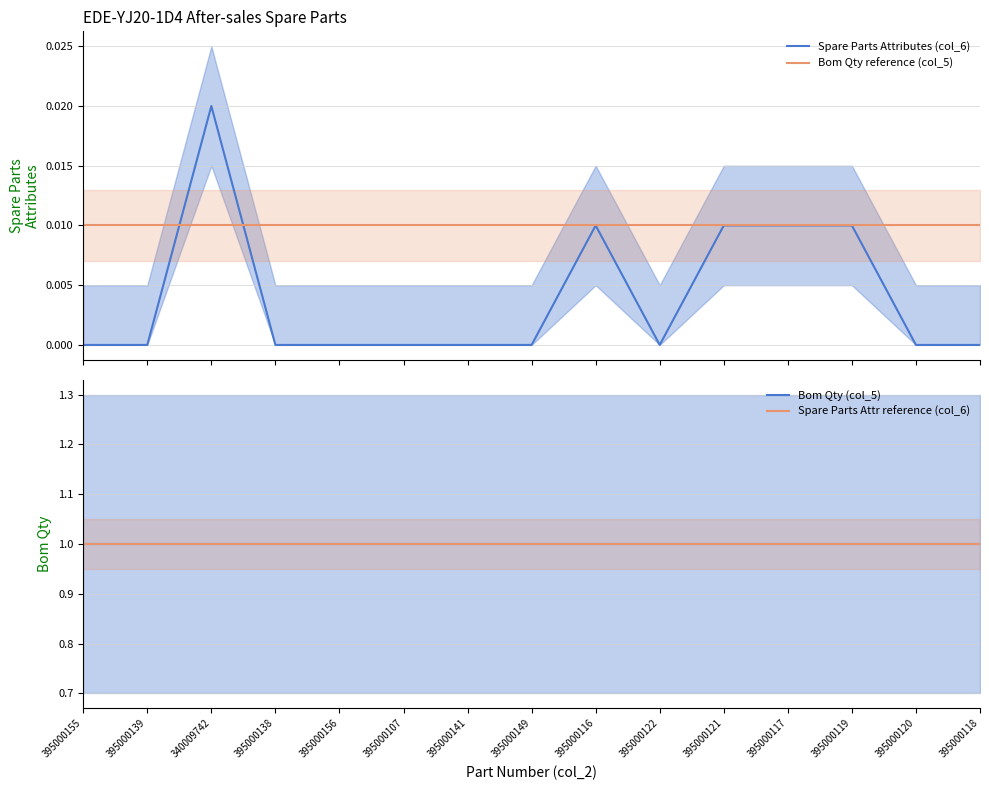

What are all the series names shown in the legend?

Spare Parts Attributes (col_6), Bom Qty reference (col_5), Bom Qty (col_5), Spare Parts Attr reference (col_6)